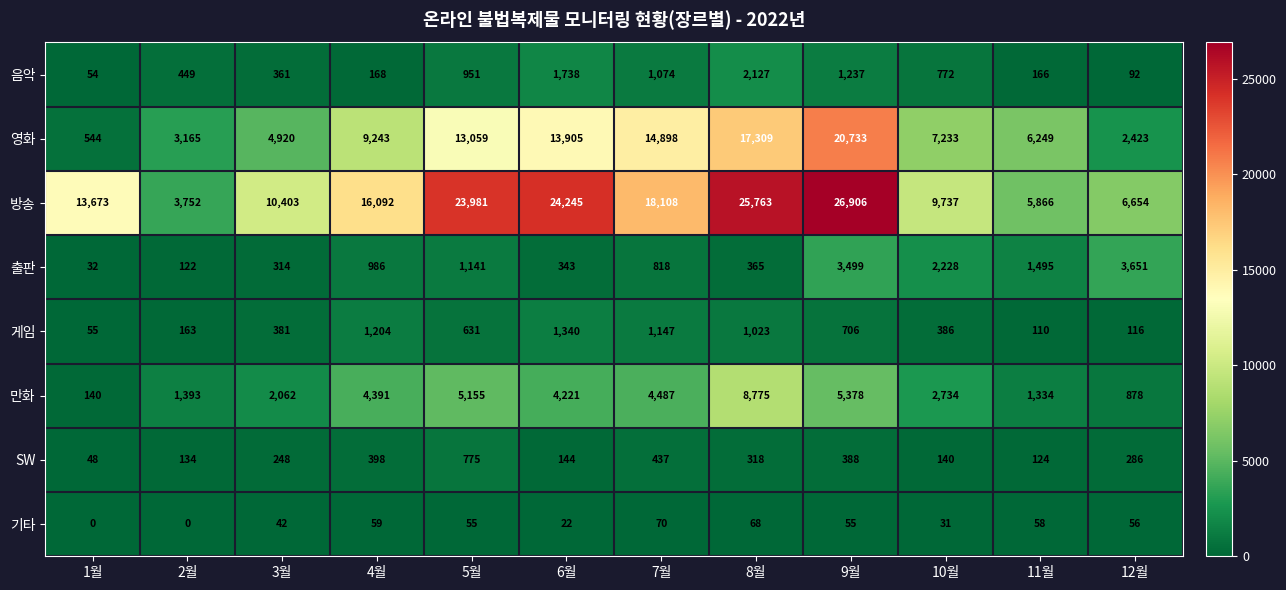

Where is 기타 nearest to the value 35?

10월